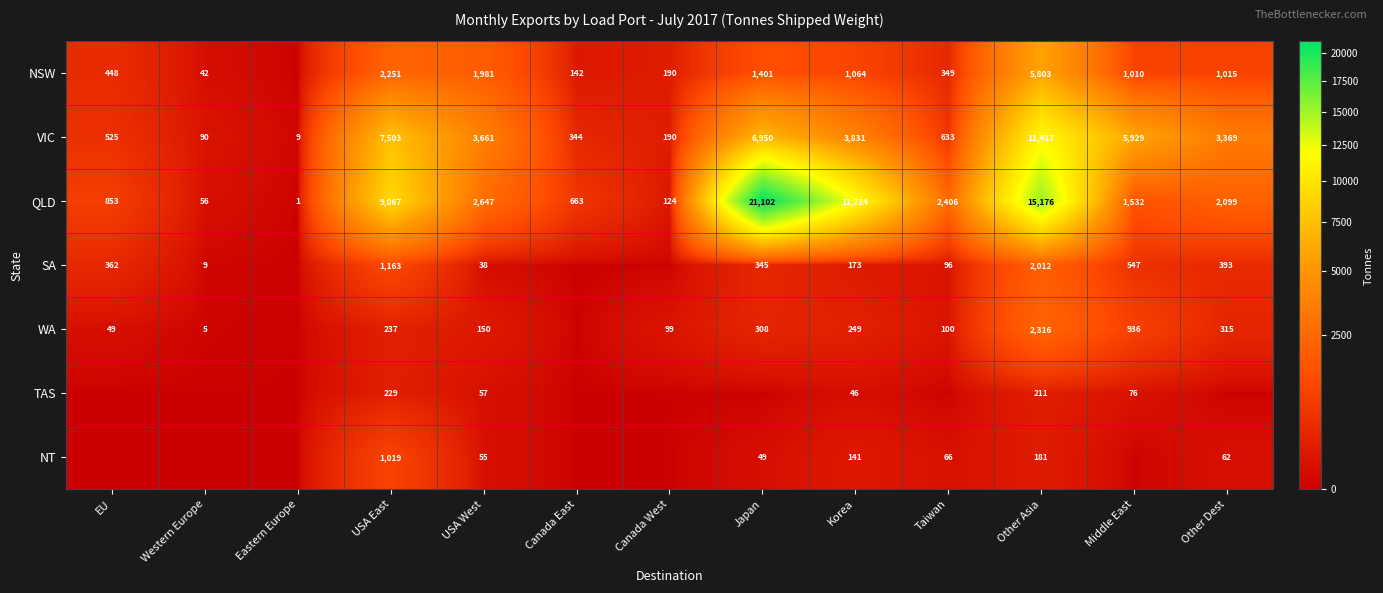

Rank the series at USA West from lowest to highest value.

SA, NT, TAS, WA, NSW, QLD, VIC